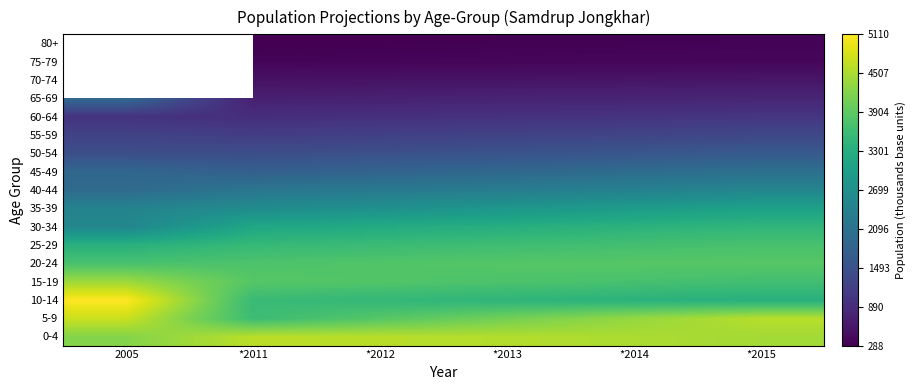

The 40-44 series shows 3567.7 at *2015. True or false?

False